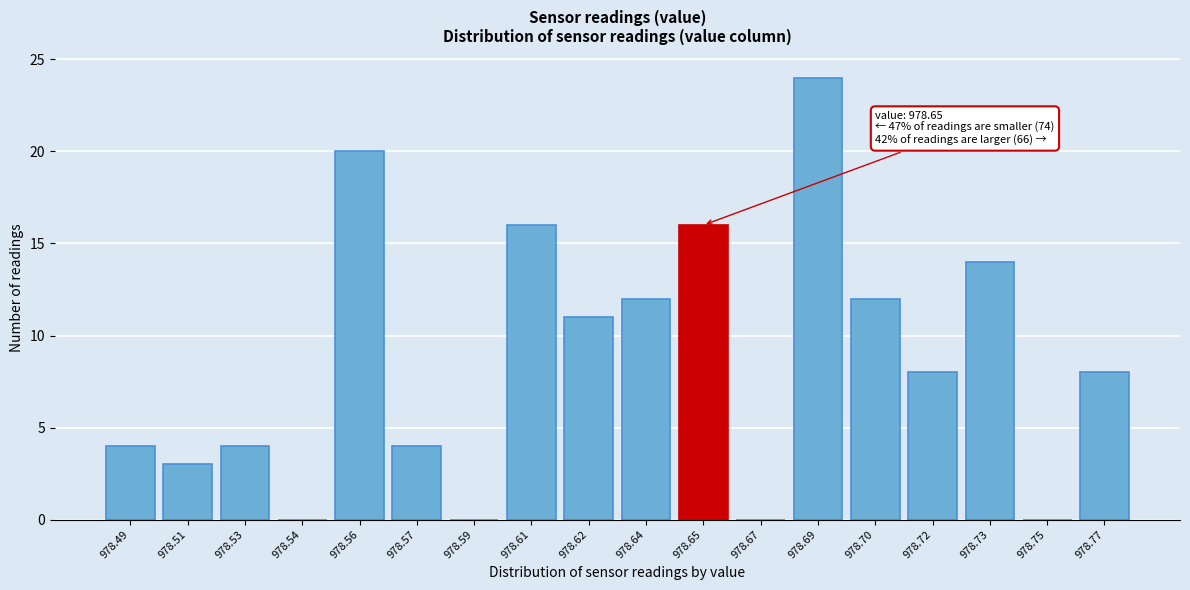

Reading right to left, extract all data points from this chart.

978.77=8	978.75=0	978.73=14	978.72=8	978.70=12	978.69=24	978.67=0	978.65=16	978.64=12	978.62=11	978.61=16	978.59=0	978.57=4	978.56=20	978.54=0	978.53=4	978.51=3	978.49=4